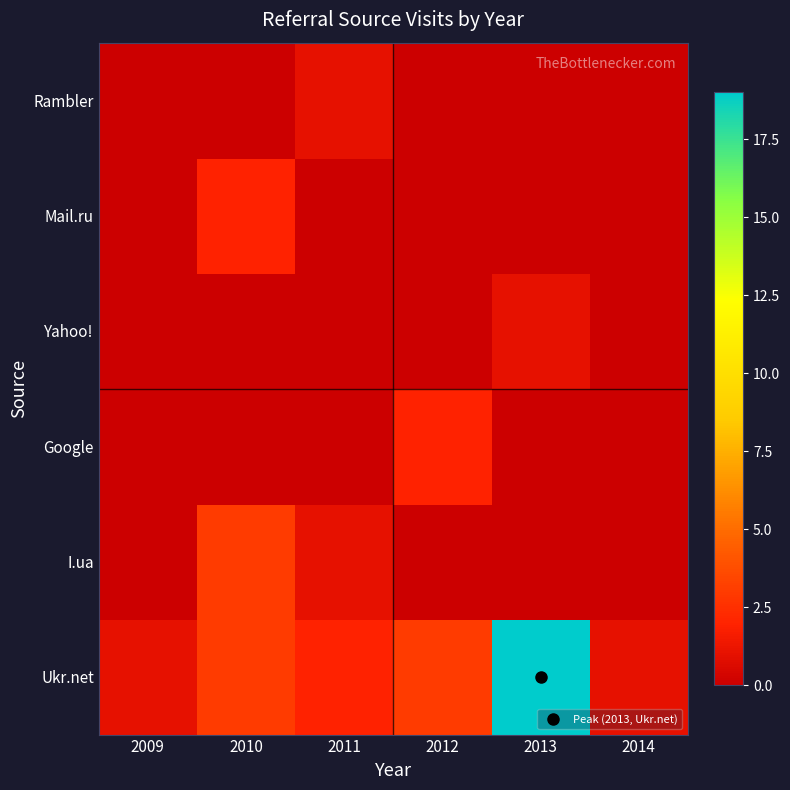

What is the greatest value displayed?

19